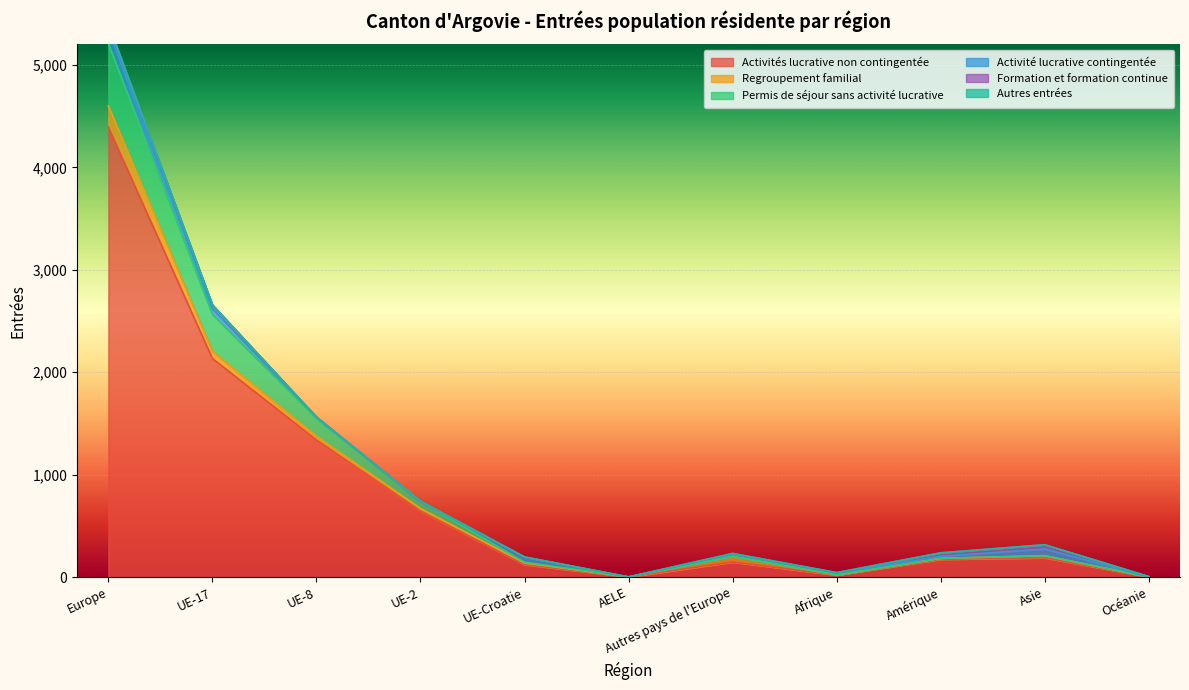

What is the sum of all Regroupement familial values?

442